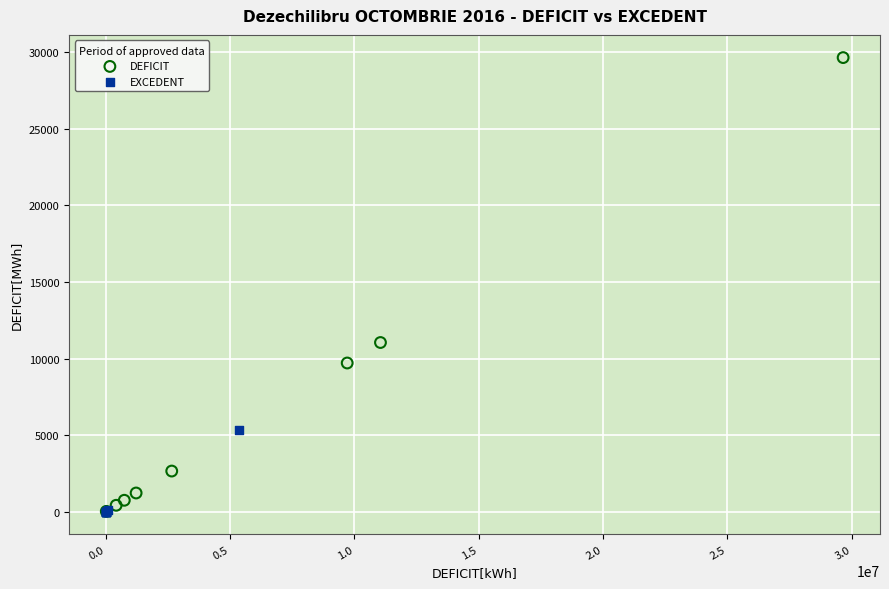

What are all the series names shown in the legend?

DEFICIT, EXCEDENT